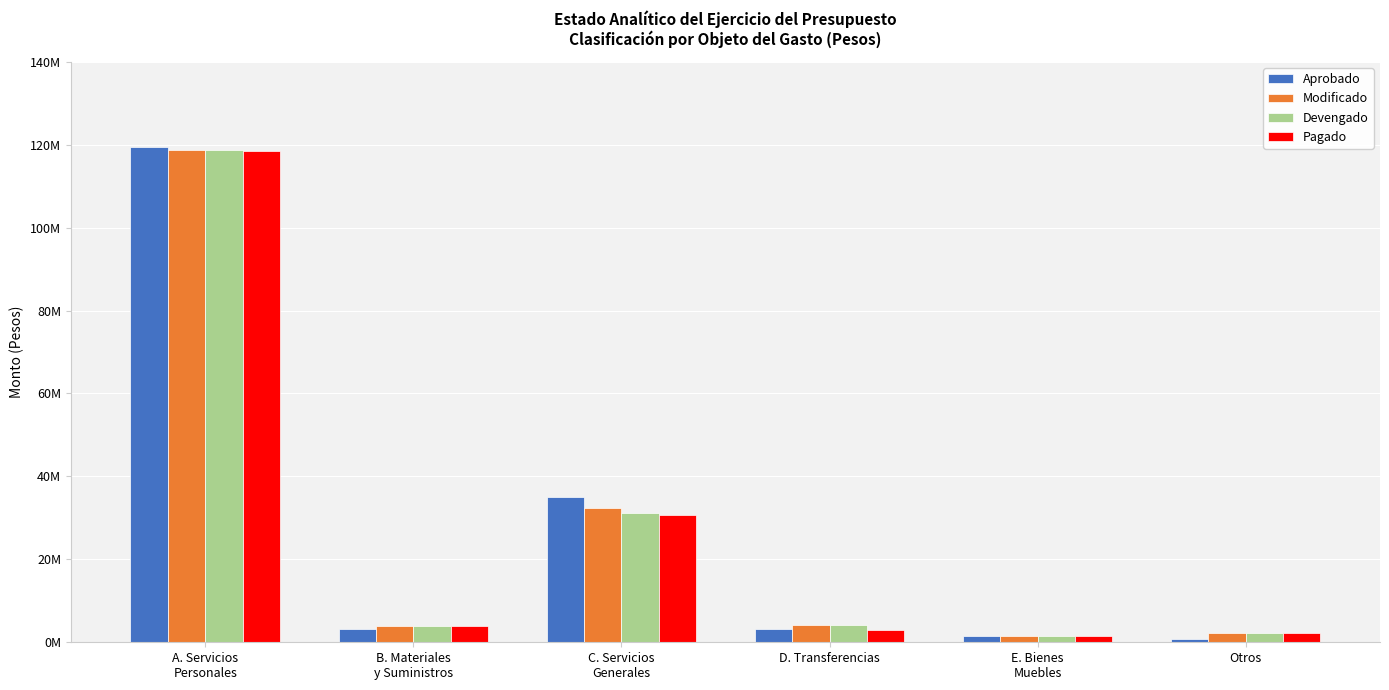

What are all the series names shown in the legend?

Aprobado, Modificado, Devengado, Pagado